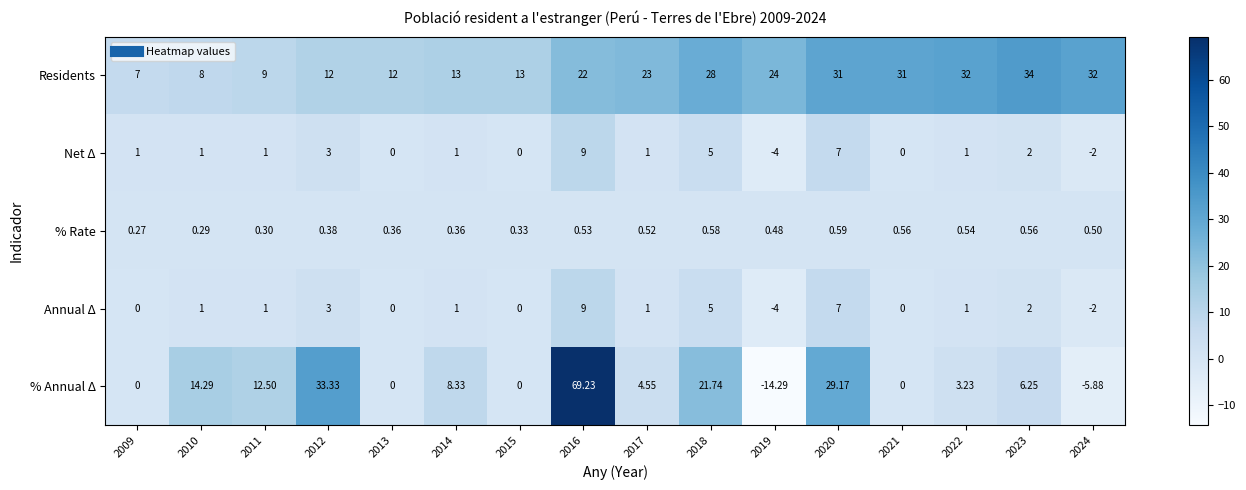

How many negative values does the Net Δ series have?

2